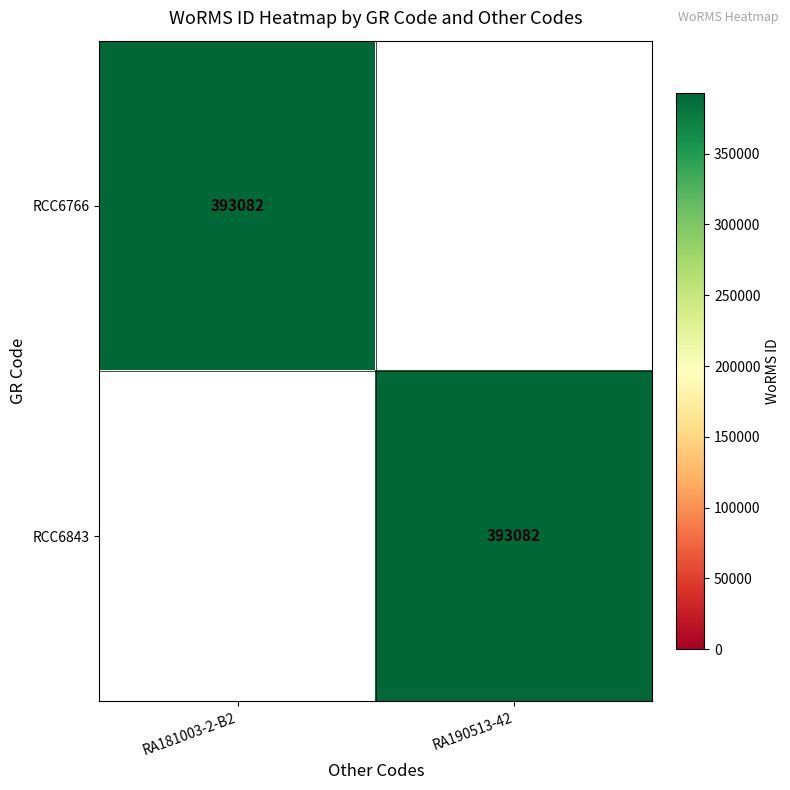

The RCC6766 series shows 552562 at RA181003-2-B2. True or false?

False